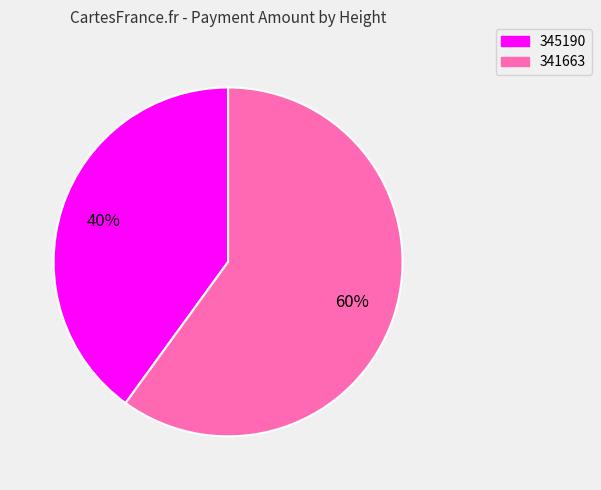

Is the sum of 345190 and 341663 greater than half?

Yes